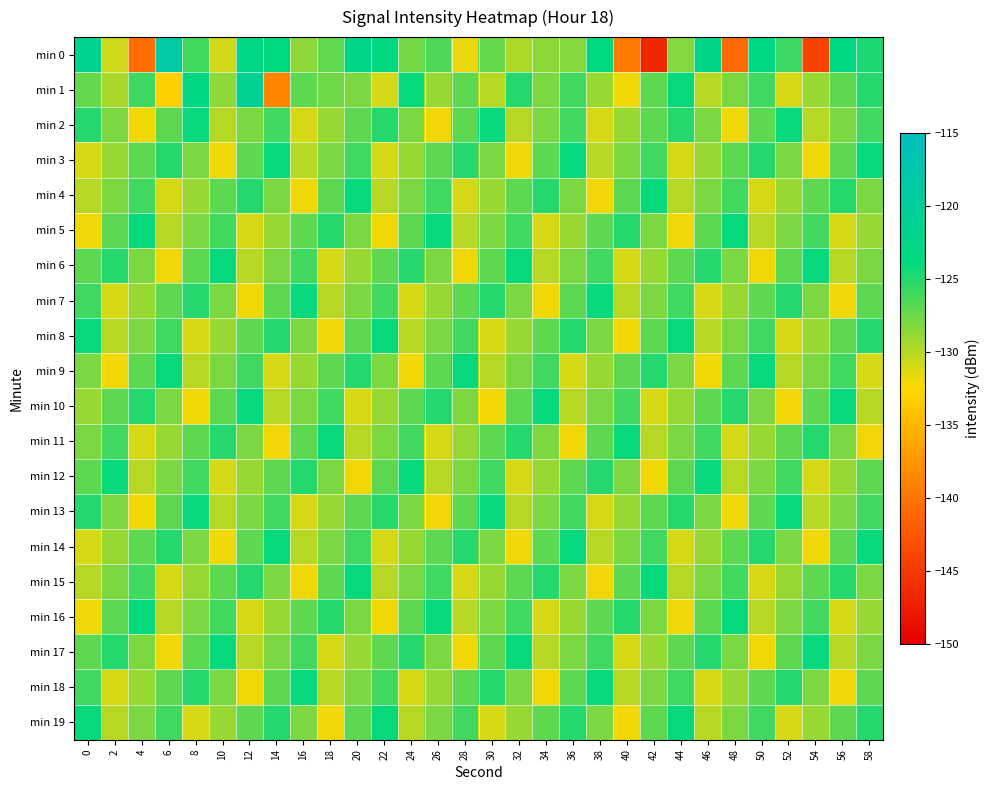

List the series in order of their peak value, lowest first.

min 2, min 3, min 4, min 5, min 6, min 7, min 8, min 9, min 10, min 11, min 12, min 13, min 14, min 15, min 16, min 17, min 18, min 19, min 1, min 0